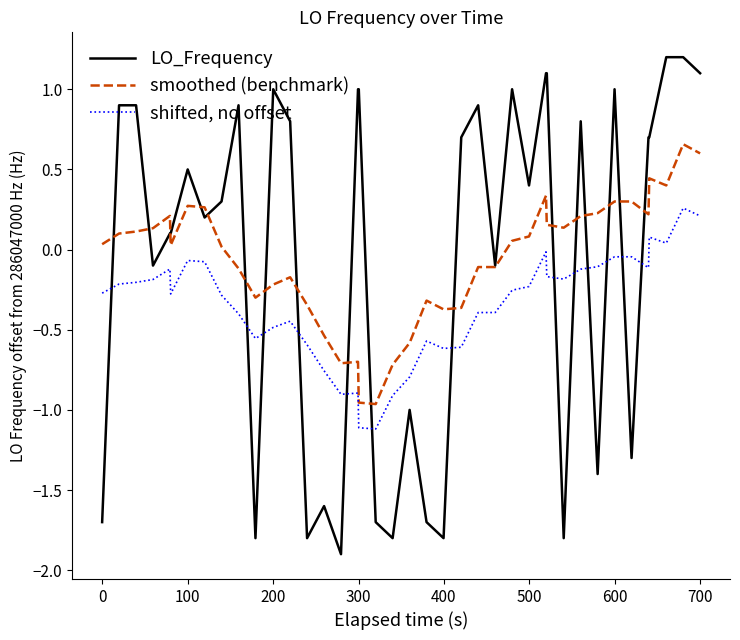

List the series in order of their peak value, lowest first.

shifted, no offset, smoothed (benchmark), LO_Frequency